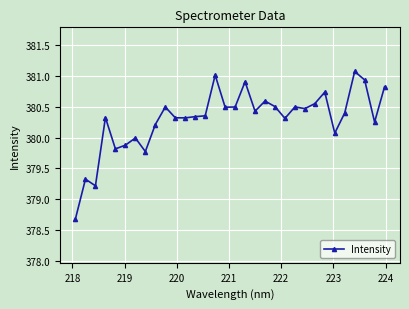

True or false: there are more than 1 points higher than both neighbors.

True